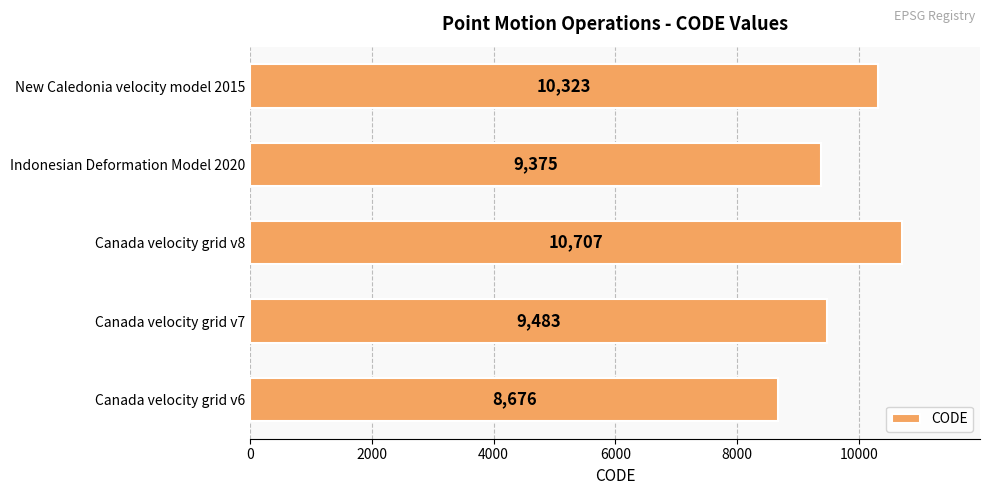

Does the chart contain any negative values?

No